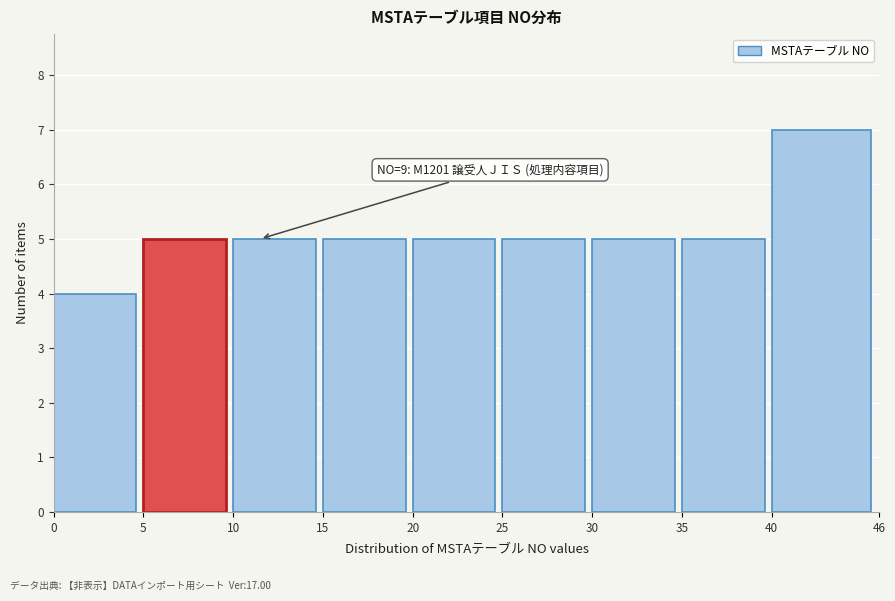

Which range on the x-axis has the tallest bar?

40 to 46